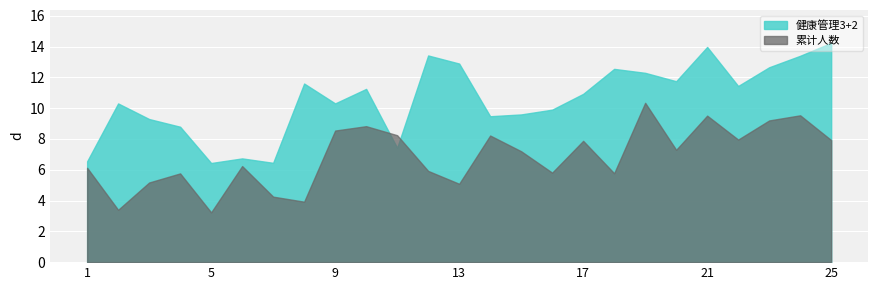

True or false: 累计人数 and 健康管理3+2 intersect in this chart.

True